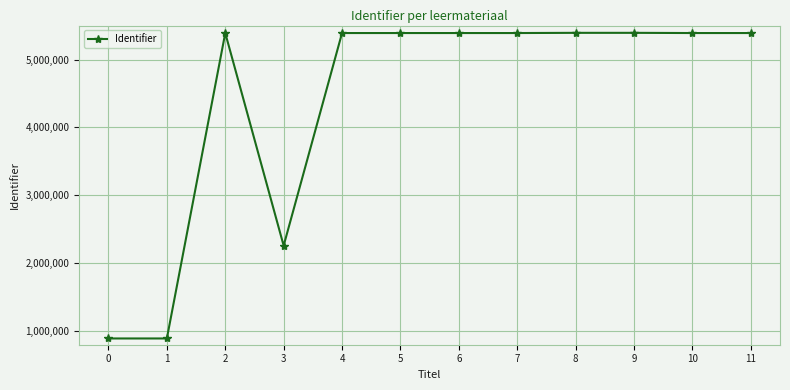

How many values are below 5389765?

6